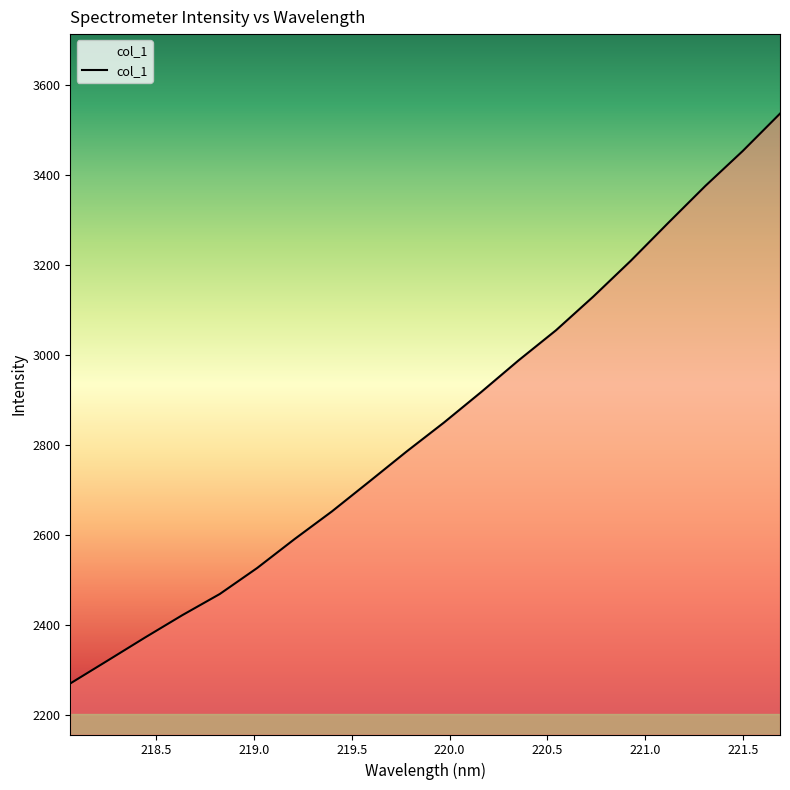

What is the maximum value shown in the chart?

3537.2